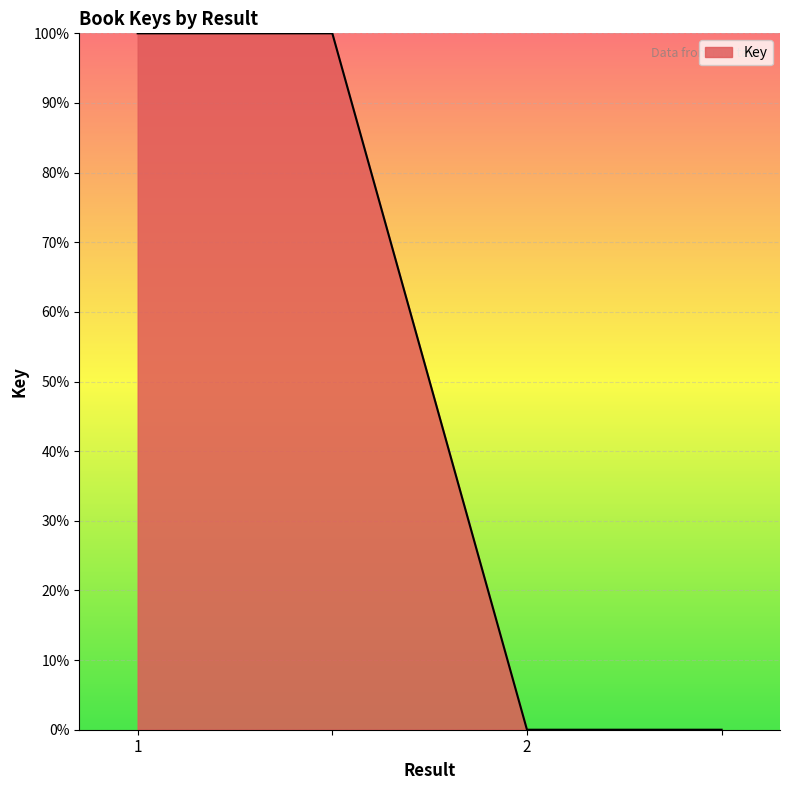

What is the difference between the second highest and second lowest values?

100